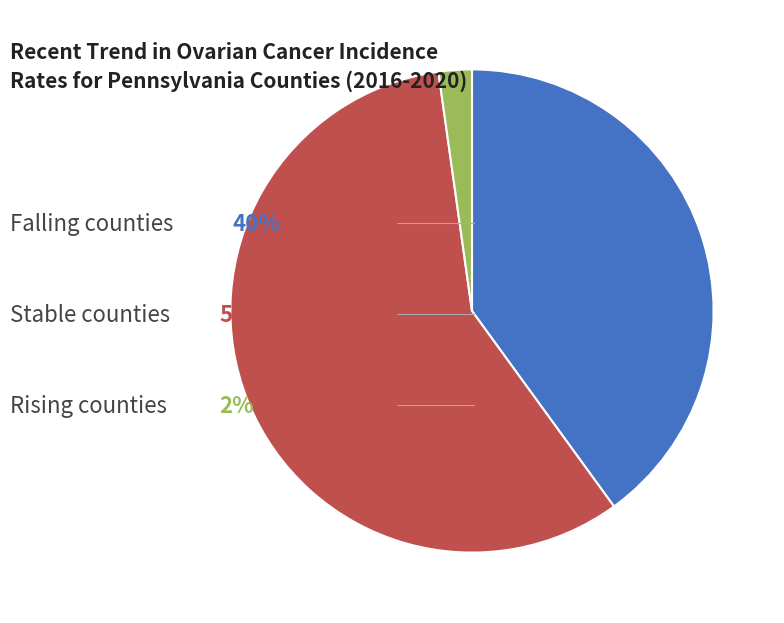

Is there a majority slice in this chart?

Yes